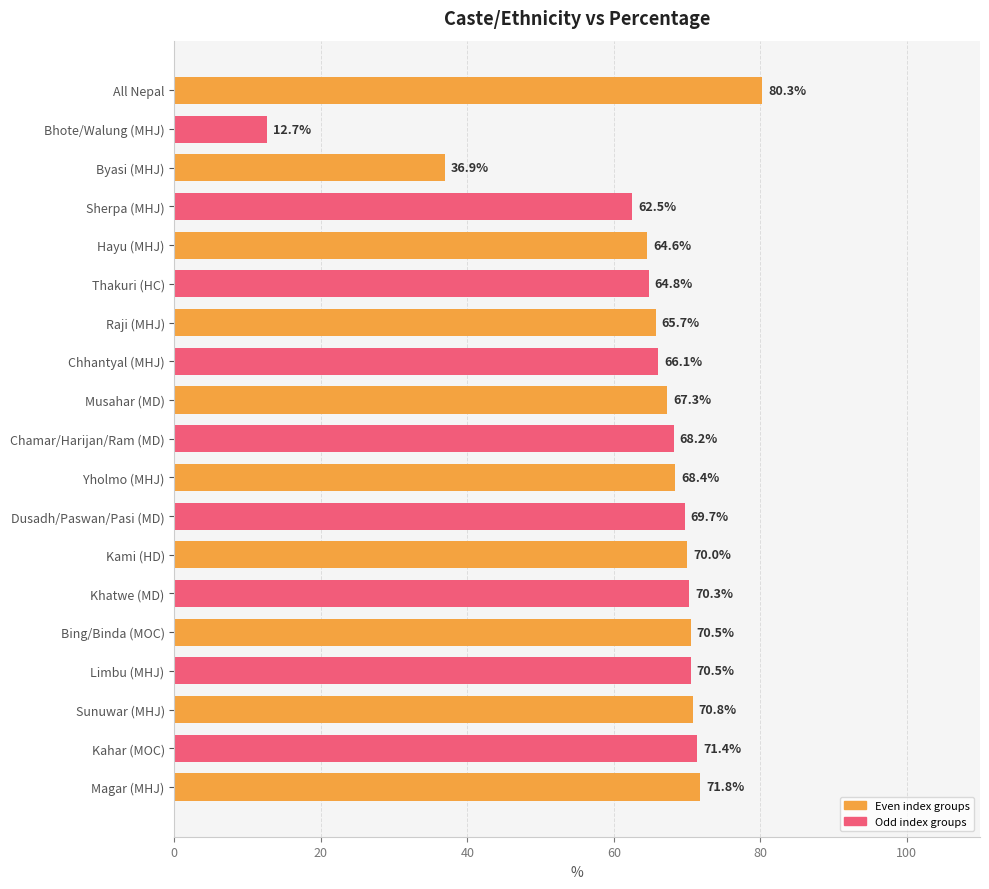

Reading top to bottom, what are all the values shown in this chart?

80.3	12.7	36.9	62.5	64.6	64.8	65.7	66.1	67.3	68.2	68.4	69.7	70.0	70.3	70.5	70.5	70.8	71.4	71.8